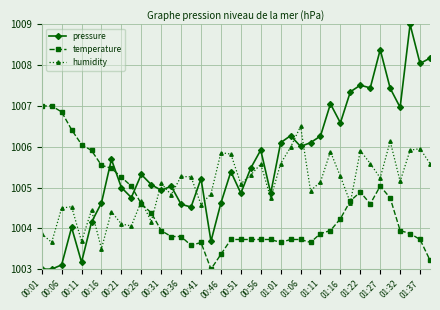

What is the value of the pressure point at the 25th from the left?

1006.1